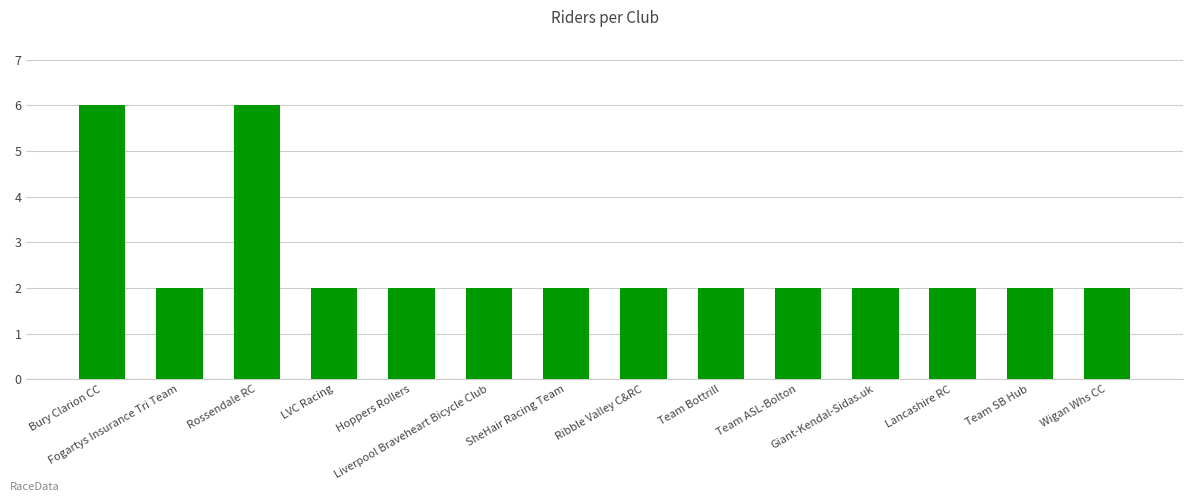

The chart shows a value of 2 at SheHair Racing Team. True or false?

True